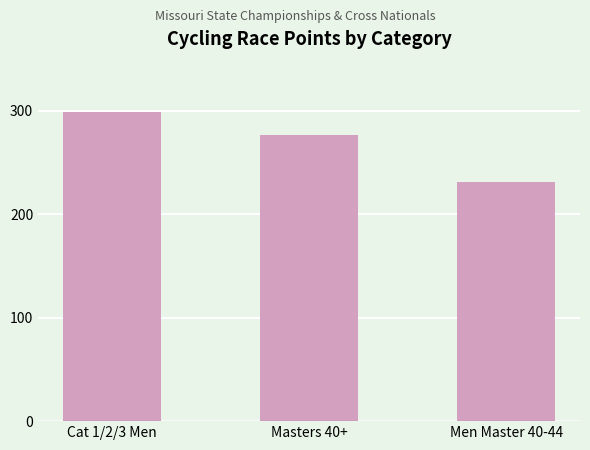

At which category does the chart reach its peak across all series?

Cat 1/2/3 Men